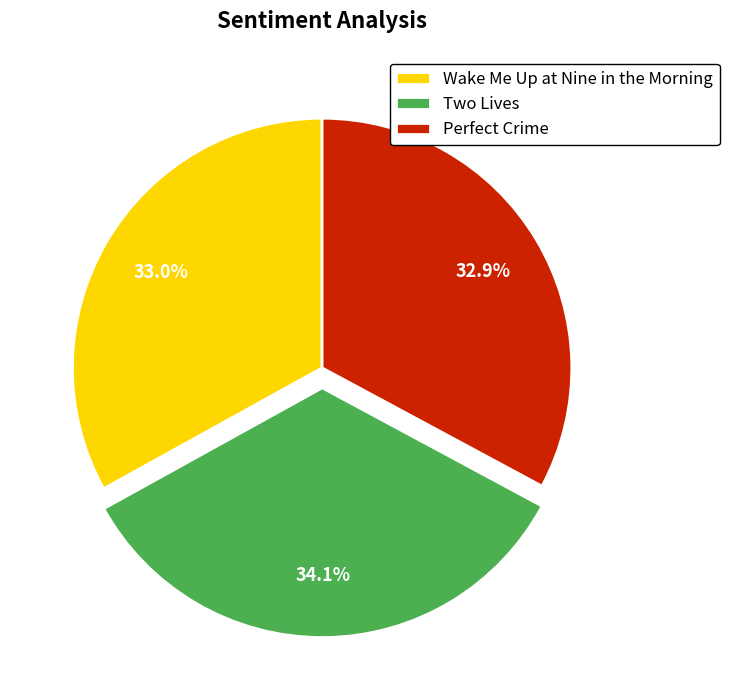

How many segments does this pie chart have?

3